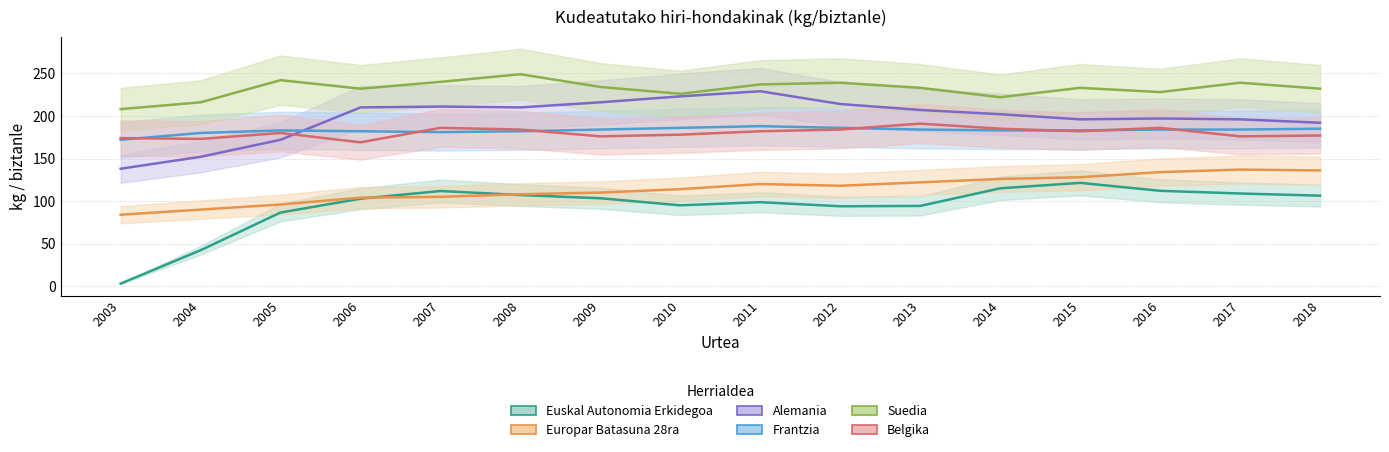

At which label does Frantzia reach its peak?

2011